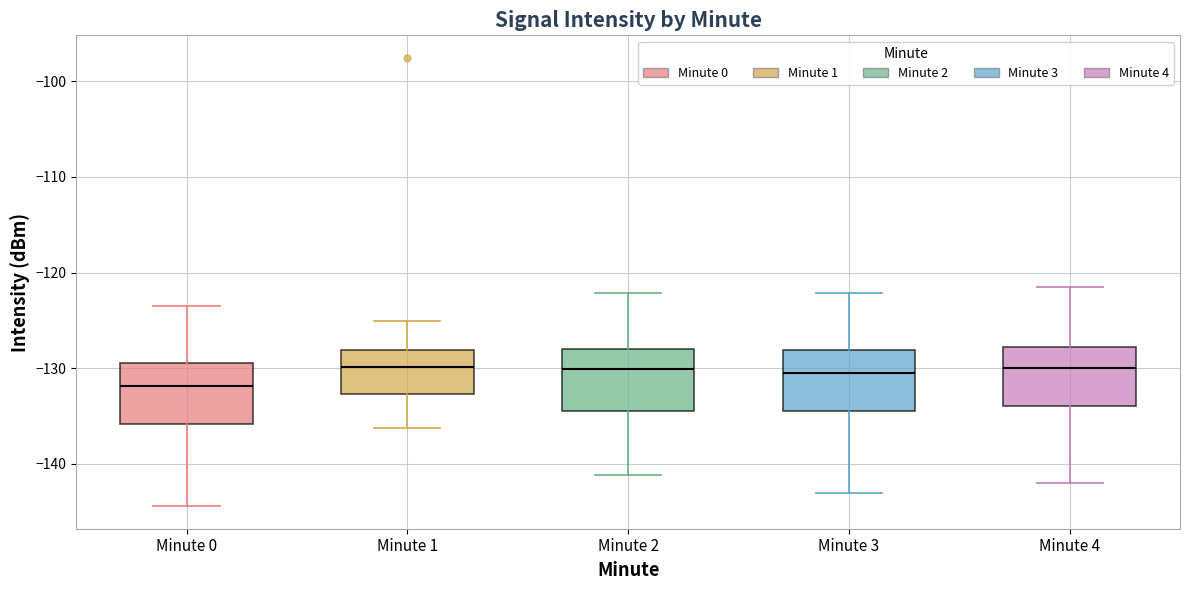

Which box has the lowest median line?

Minute 0